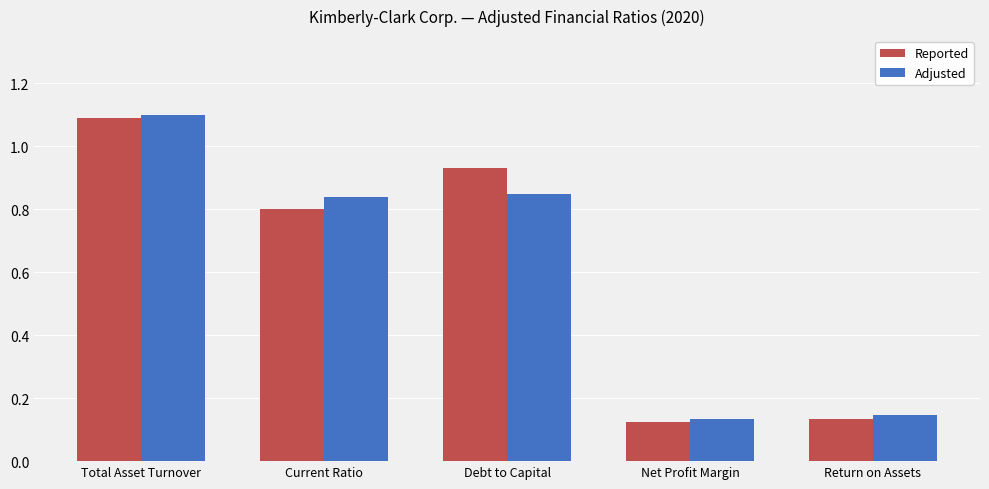

Which series has the widest spread of values?

Adjusted